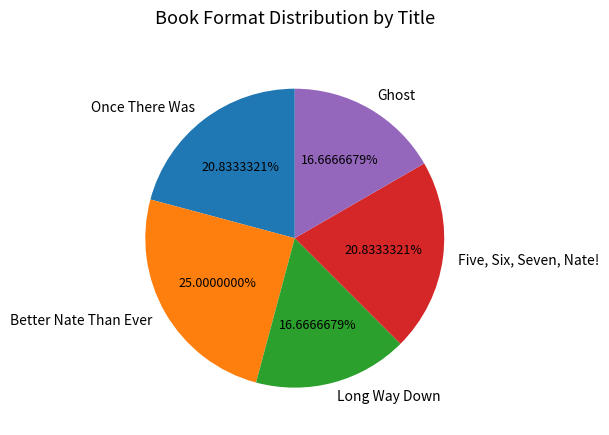

Is the sum of Once There Was and Ghost greater than half?

No